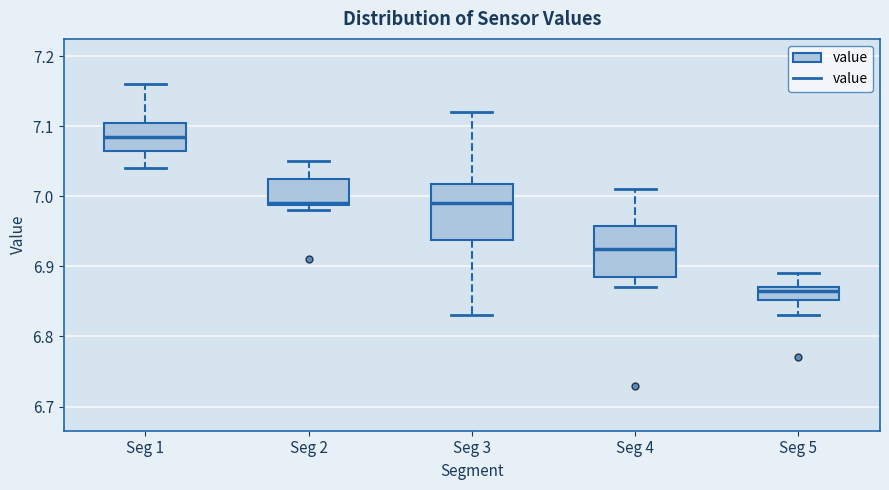

Reading left to right, read every box against the y-axis: the position of its median line, the range the box covers, and the ends of its whiskers. The values are not printed on the chart, so give them approximately, as read against the axis.

Seg 1: median 7.09, box 7.07 to 7.11, whiskers 7.04 to 7.16
Seg 2: median 6.99, box 6.99 to 7.03, whiskers 6.98 to 7.05
Seg 3: median 6.99, box 6.94 to 7.02, whiskers 6.83 to 7.12
Seg 4: median 6.93, box 6.89 to 6.96, whiskers 6.87 to 7.01
Seg 5: median 6.87 (just below the box's upper edge), box 6.85 to 6.87, whiskers 6.83 to 6.89